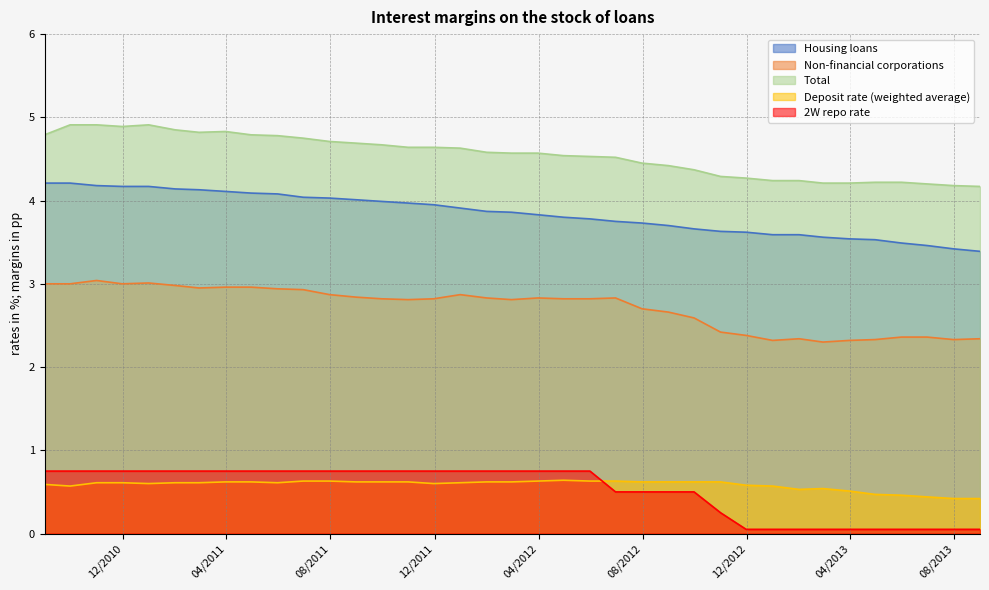

The value of Non-financial corporations at 2012-03-31 is 2.8. True or false?

True